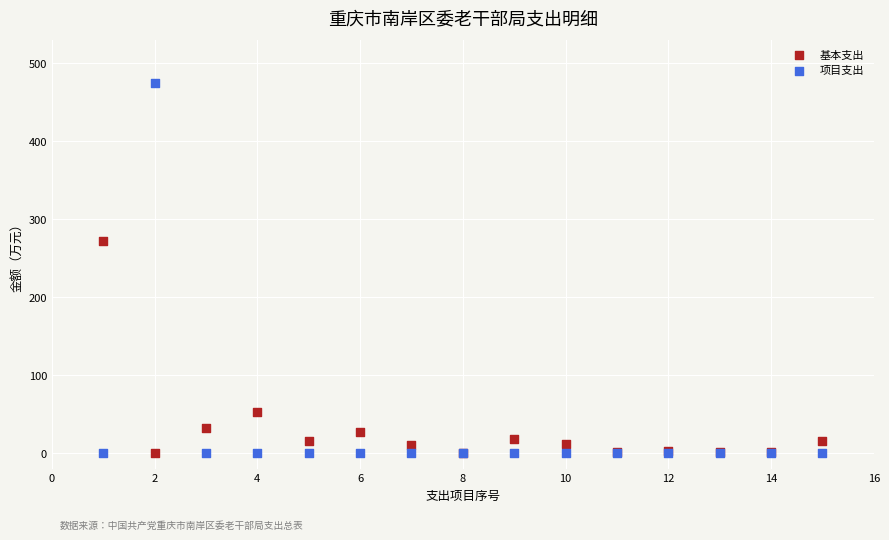

What are all the series names shown in the legend?

基本支出, 项目支出